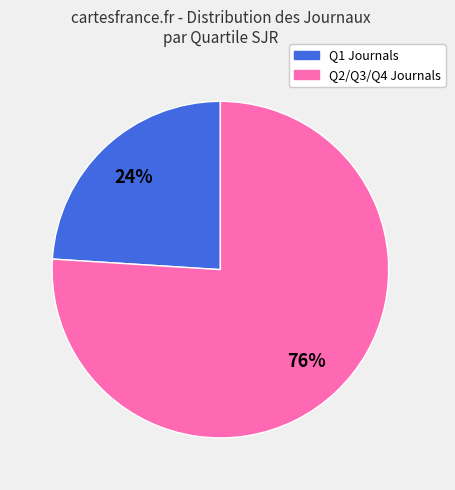

How many slices are in this pie chart?

2